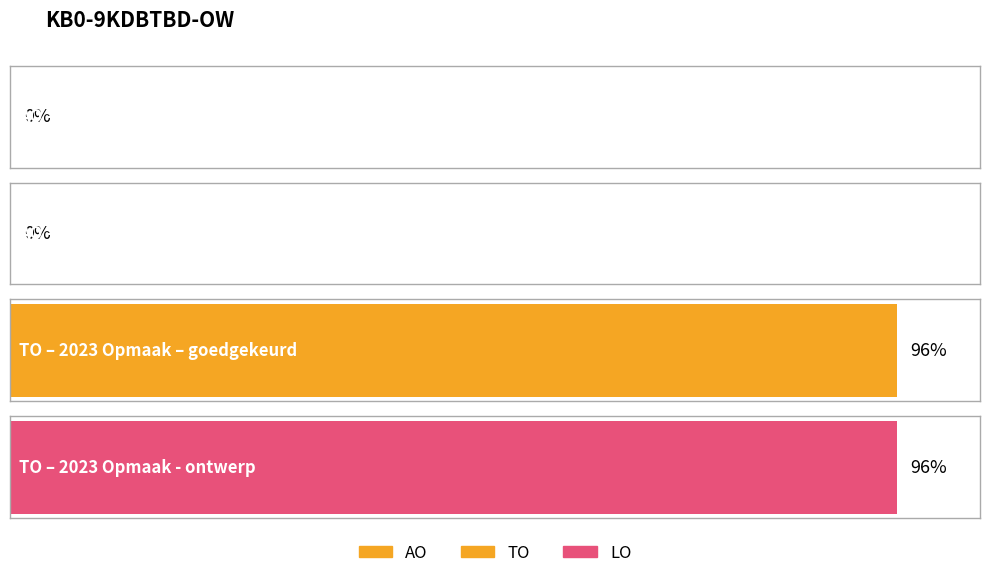

Reading left to right, what are all the values shown in this chart?

AO: 2023 1ste aanpassing – goedgekeurd=0	2023 1ste aanpassing – ontwerp=0	2023 Opmaak – goedgekeurd=0	2023 Opmaak - ontwerp=0
TO: 2023 1ste aanpassing – goedgekeurd=96	2023 1ste aanpassing – ontwerp=96	2023 Opmaak – goedgekeurd=96	2023 Opmaak - ontwerp=96
LO: 2023 1ste aanpassing – goedgekeurd=0	2023 1ste aanpassing – ontwerp=0	2023 Opmaak – goedgekeurd=0	2023 Opmaak - ontwerp=0